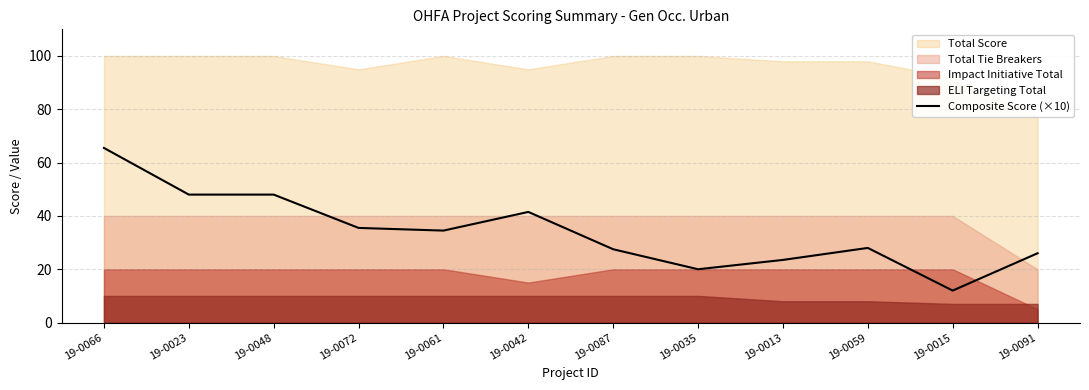

Which label corresponds to the largest value in the chart?

19-0066